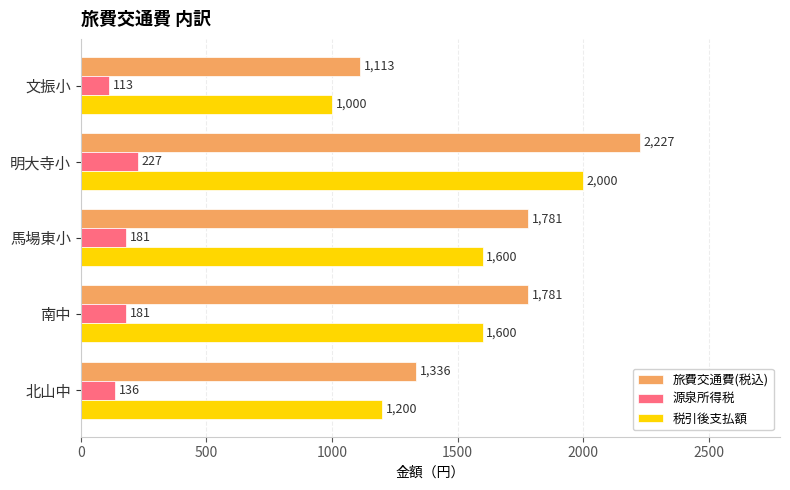

What is the average value of the 税引後支払額 series?

1480